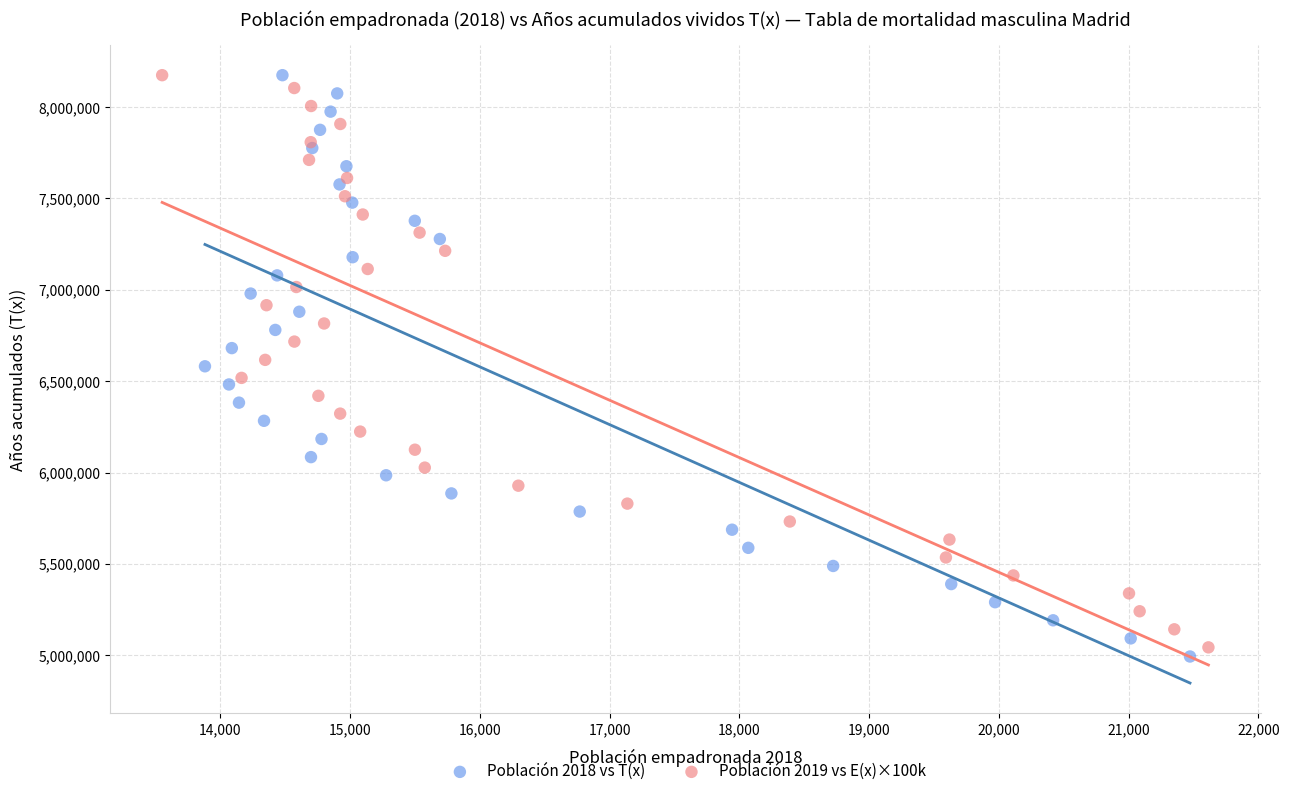

Which series has the largest Y range (max minus min)?

Población 2018 vs T(x)